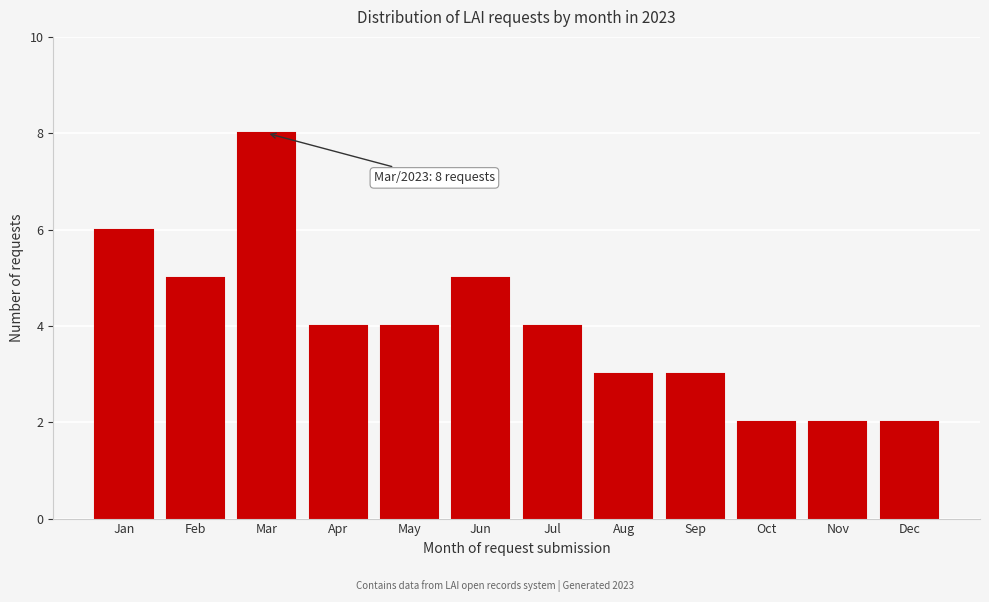

Reading left to right, extract all data points from this chart.

6	5	8	4	4	5	4	3	3	2	2	2